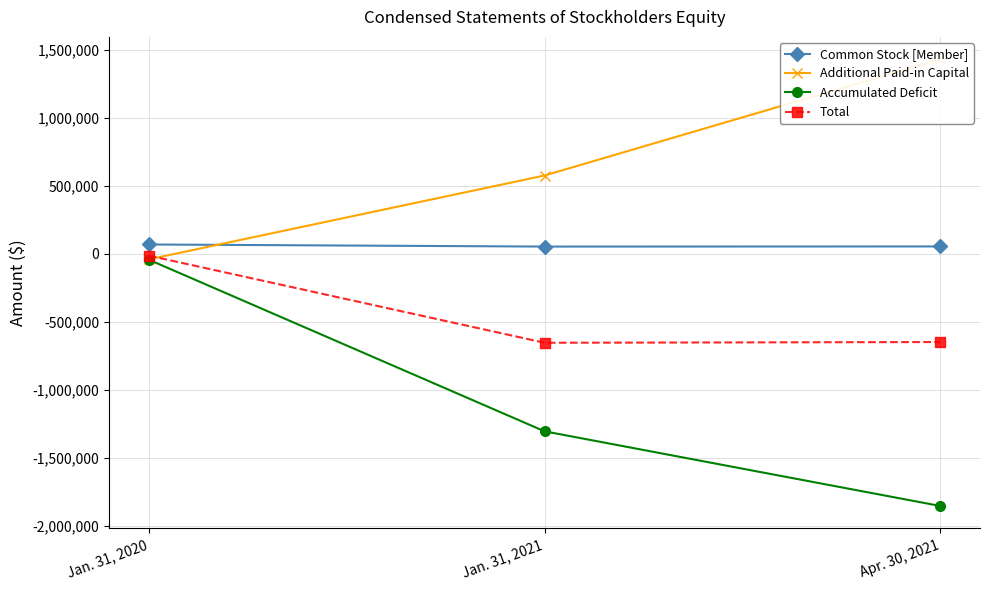

What is the total value across all series at Apr. 30, 2021?

-1012642